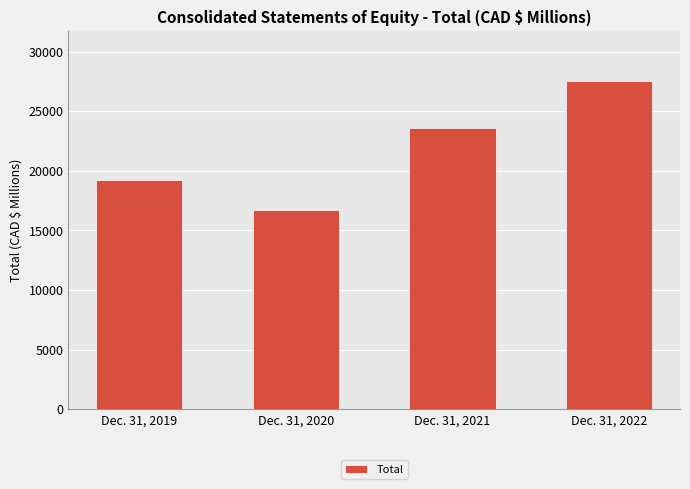

Which category has the lowest value across all series?

Dec. 31, 2020